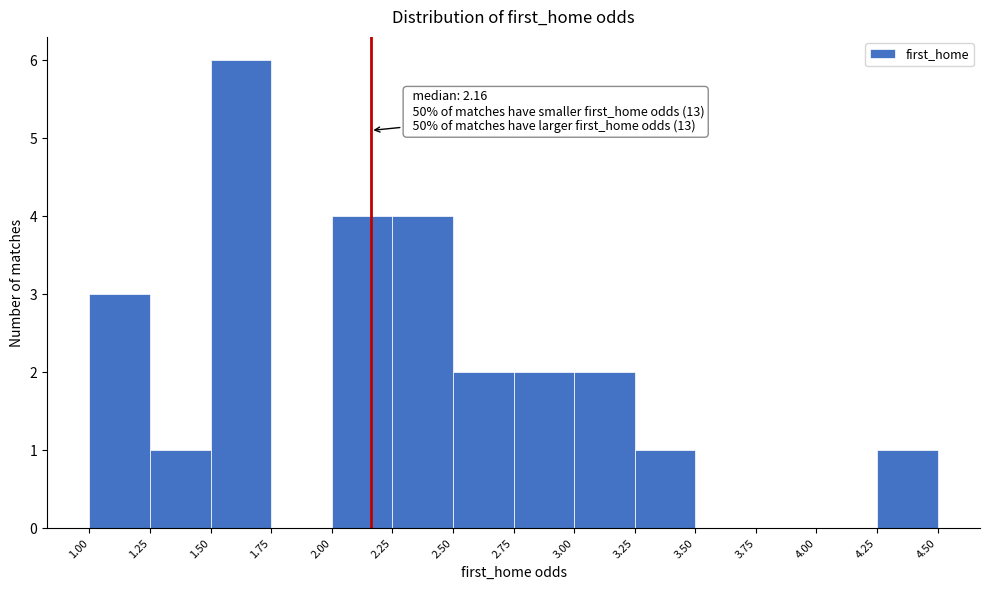

Which range on the x-axis has the tallest bar?

1.50 to 1.75